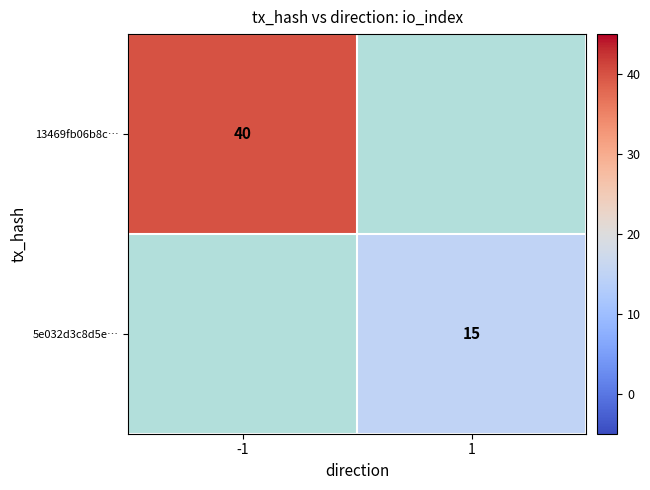

True or false: 5e032d3c8d5e… has a value of 15 at 1.

True